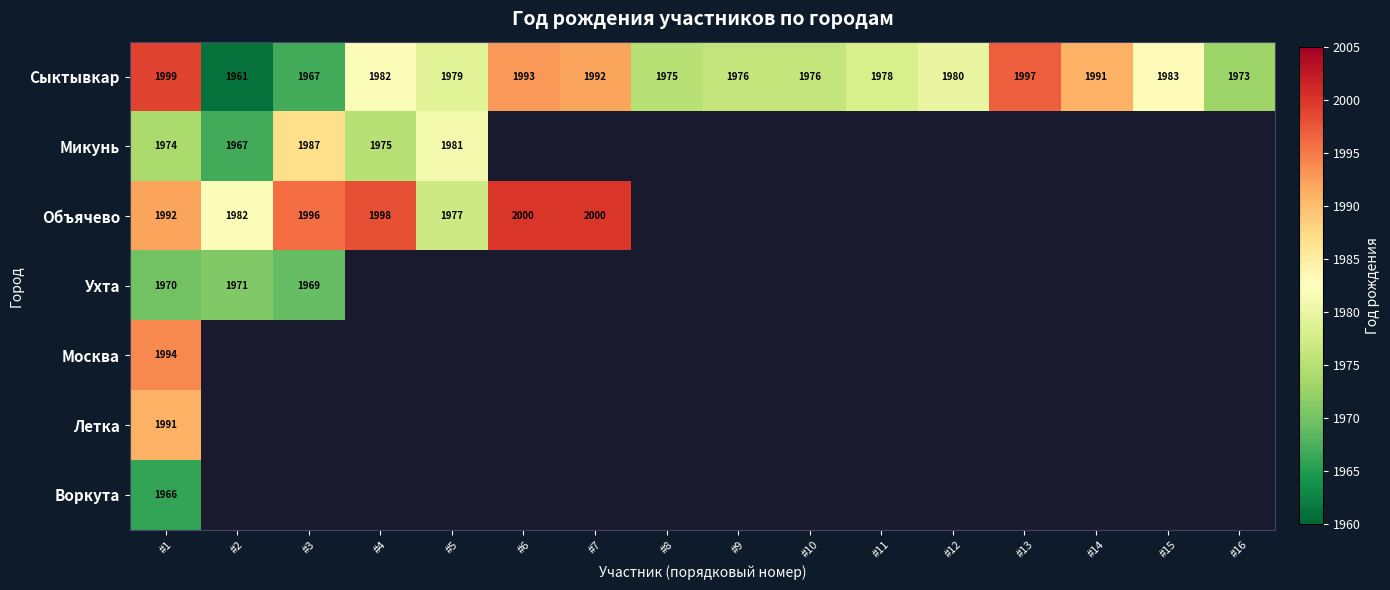

What is the difference between the highest and lowest values at #1?

33